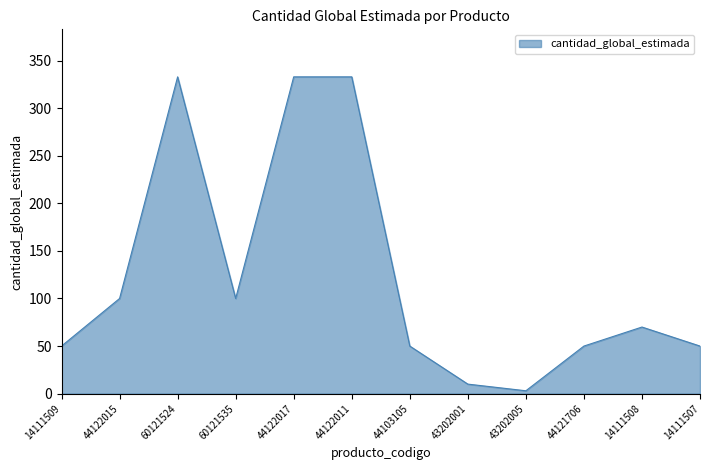

What is the maximum value shown in the chart?

333